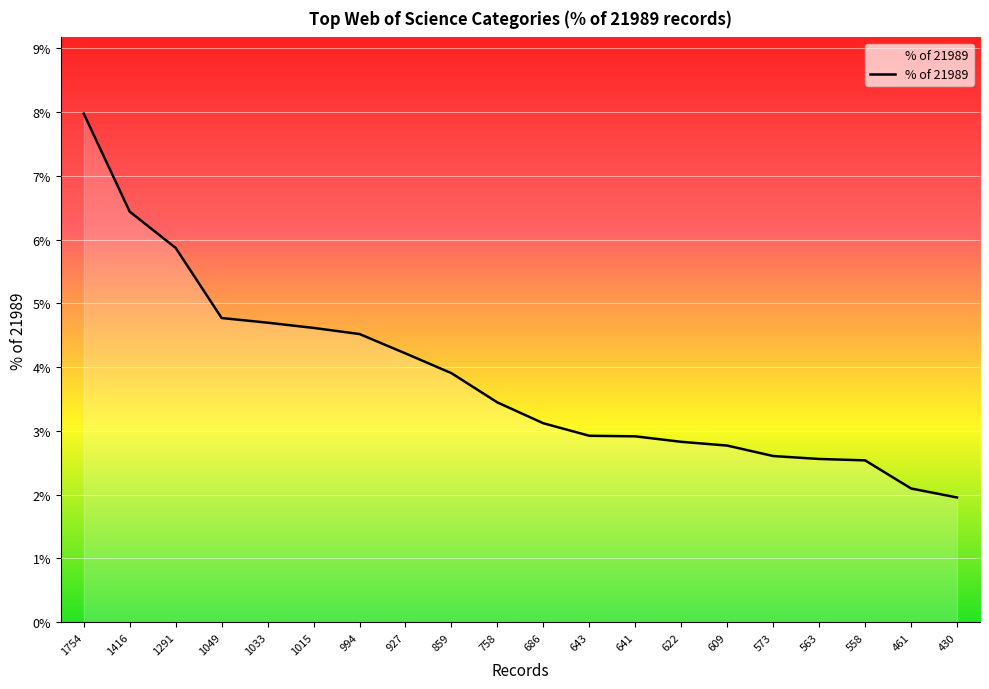

What value does the data have at 1049?

4.8